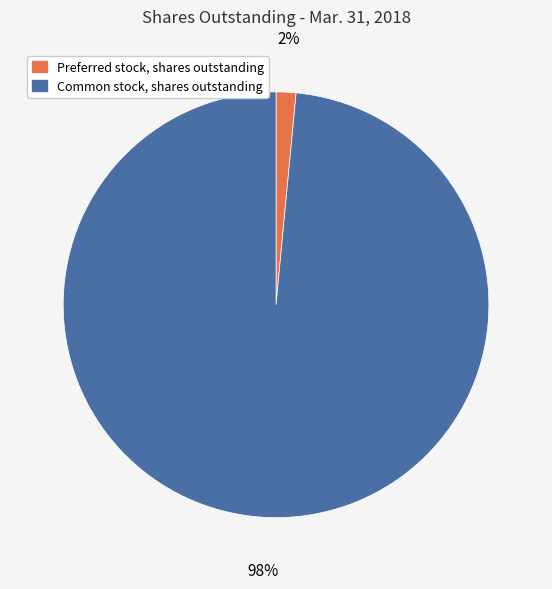

Does Preferred stock, shares outstanding represent more than half of the total?

No